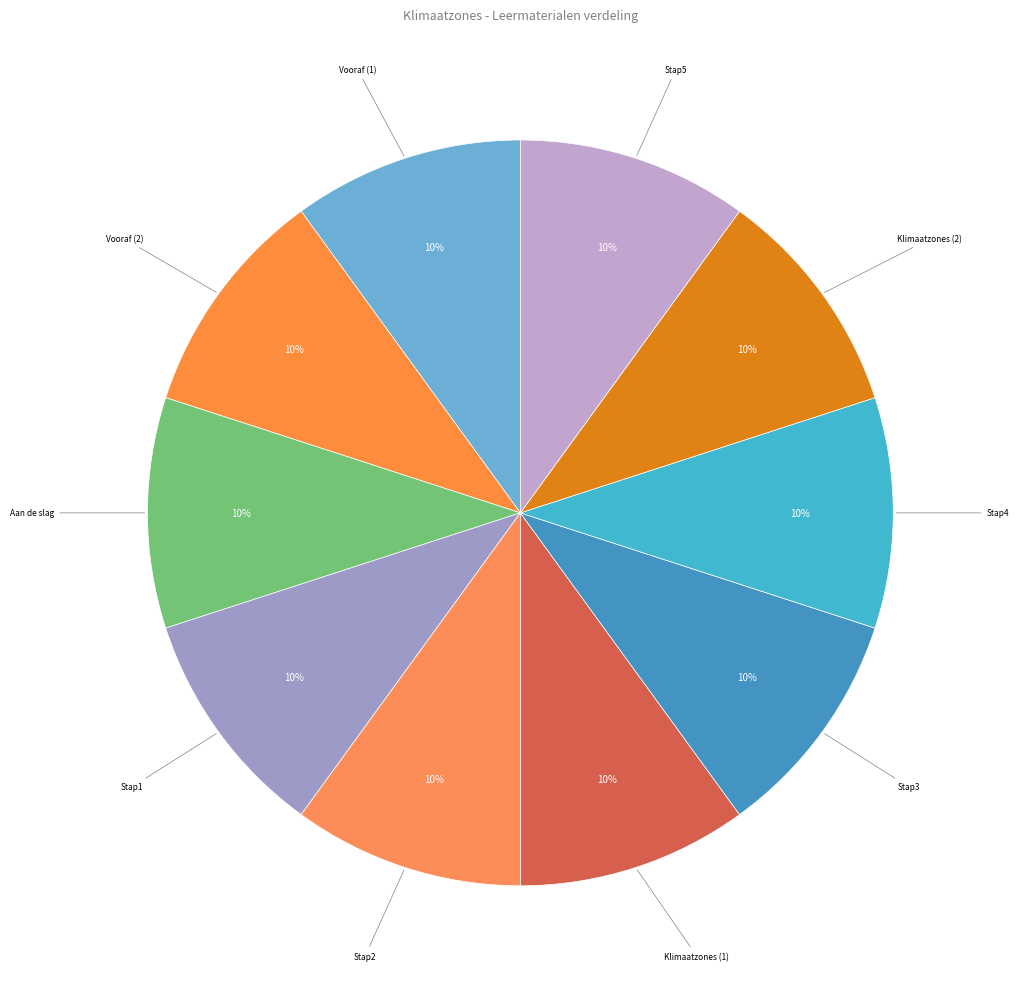

Does any single category account for the majority?

No